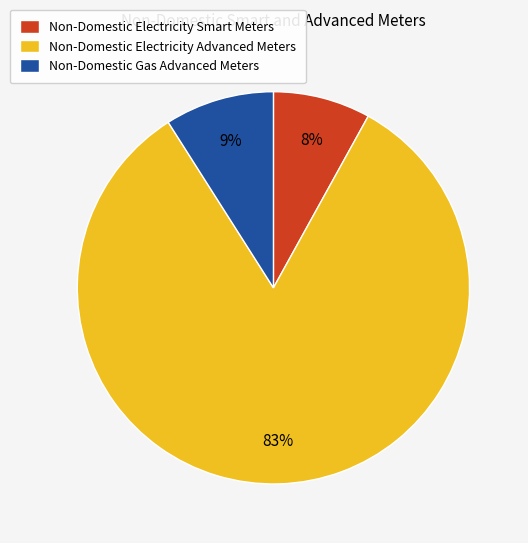

Which category has the smallest portion of the pie?

Non-Domestic Electricity Smart Meters